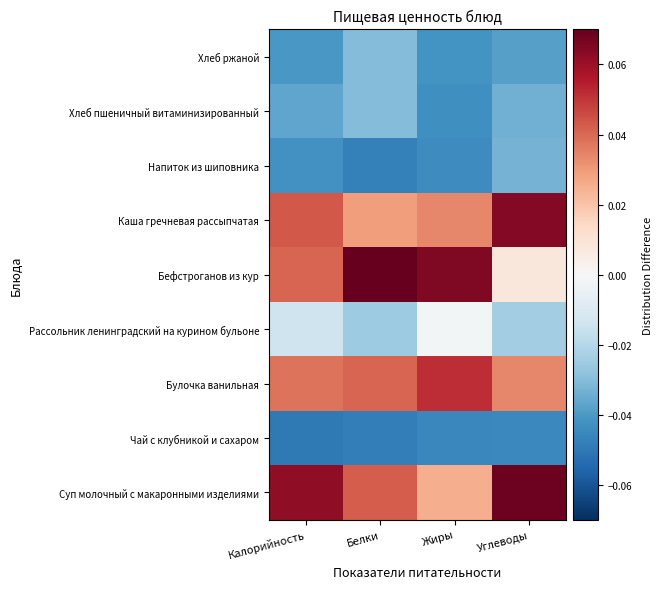

At how many categories does at least one series exceed 0?

4